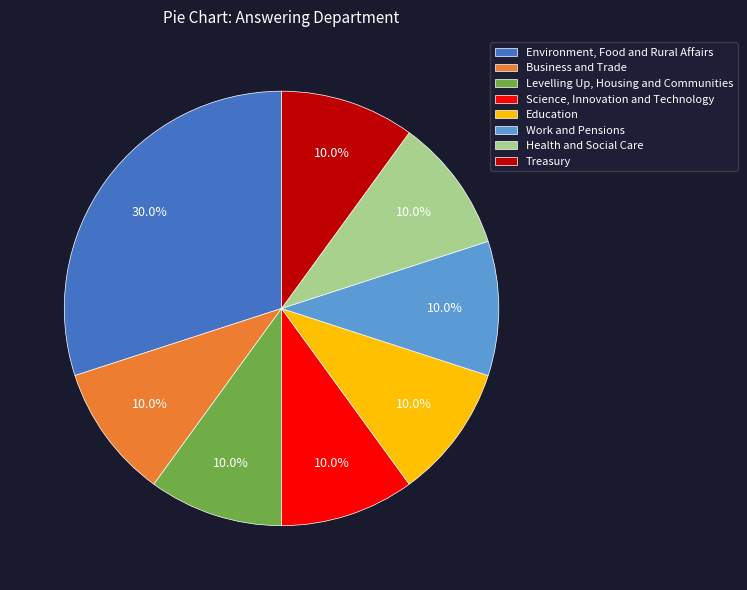

Is there any slice that represents more than half of the pie?

No